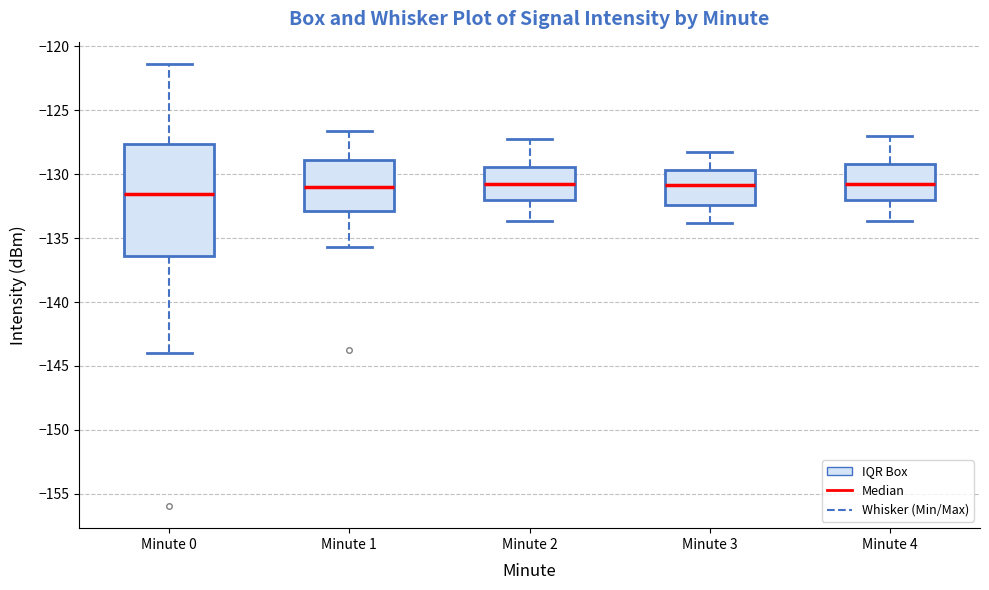

Reading left to right, read every box against the y-axis: the position of its median line, the range the box covers, and the ends of its whiskers. The values are not printed on the chart, so give them approximately, as read against the axis.

Minute 0: median -131.5, box -136.5 to -127.5, whiskers -144.0 to -121.5
Minute 1: median -131.0, box -133.0 to -129.0, whiskers -135.5 to -126.5
Minute 2: median -131.0, box -132.0 to -129.5, whiskers -133.5 to -127.0
Minute 3: median -131.0, box -132.5 to -129.5, whiskers -134.0 to -128.0
Minute 4: median -130.5, box -132.0 to -129.0, whiskers -133.5 to -127.0